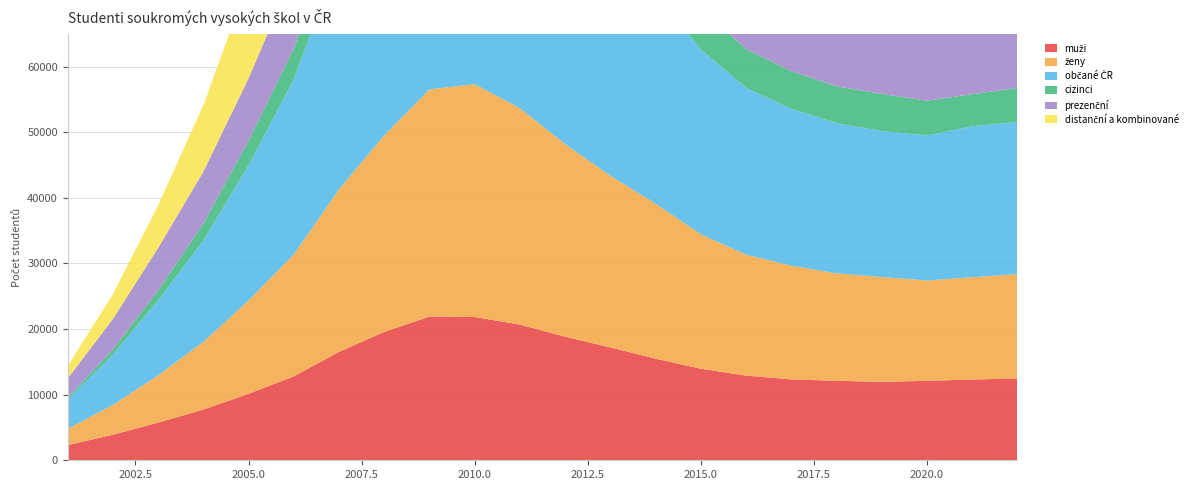

Reading right to left, what are all the values shown in this chart?

muži: 2022=12460	2021=12309	2020=12113	2019=11954	2018=12112	2017=12334	2016=12904	2015=13959	2014=15482	2013=17198	2012=18834	2011=20684	2010=21834	2009=21911	2008=19568	2007=16528	2006=12795	2005=10131	2004=7737	2003=5739	2002=3894	2001=2309
ženy: 2022=15916	2021=15594	2020=15290	2019=15973	2018=16382	2017=17327	2016=18432	2015=20492	2014=23629	2013=26166	2012=29356	2011=32972	2010=35488	2009=34624	2008=29960	2007=24773	2006=18582	2005=14228	2004=10302	2003=7205	2002=4537	2001=2475
občané ČR: 2022=23191	2021=23008	2020=22109	2019=22269	2018=22892	2017=23912	2016=25455	2015=28139	2014=32209	2013=35590	2012=39659	2011=44248	2010=47561	2009=47517	2008=42399	2007=35381	2006=26693	2005=20617	2004=15460	2003=11452	2002=7685	2001=4486
cizinci: 2022=5185	2021=4895	2020=5295	2019=5658	2018=5603	2017=5751	2016=5882	2015=6314	2014=6903	2013=7774	2012=8534	2011=9410	2010=9763	2009=9021	2008=7133	2007=5920	2006=4686	2005=3744	2004=2581	2003=1492	2002=746	2001=298
prezenční: 2022=15666	2021=14707	2020=14427	2019=14125	2018=14147	2017=14765	2016=15421	2015=17221	2014=18575	2013=20081	2012=20864	2011=21042	2010=21211	2009=20373	2008=17202	2007=14905	2006=11591	2005=9514	2004=7917	2003=6479	2002=4682	2001=2891
distanční a kombinované: 2022=12730	2021=13209	2020=12993	2019=13820	2018=14370	2017=14931	2016=15969	2015=17282	2014=20571	2013=23325	2012=27356	2011=32641	2010=36152	2009=36208	2008=32380	2007=26439	2006=19827	2005=14872	2004=10149	2003=6474	2002=3756	2001=1896